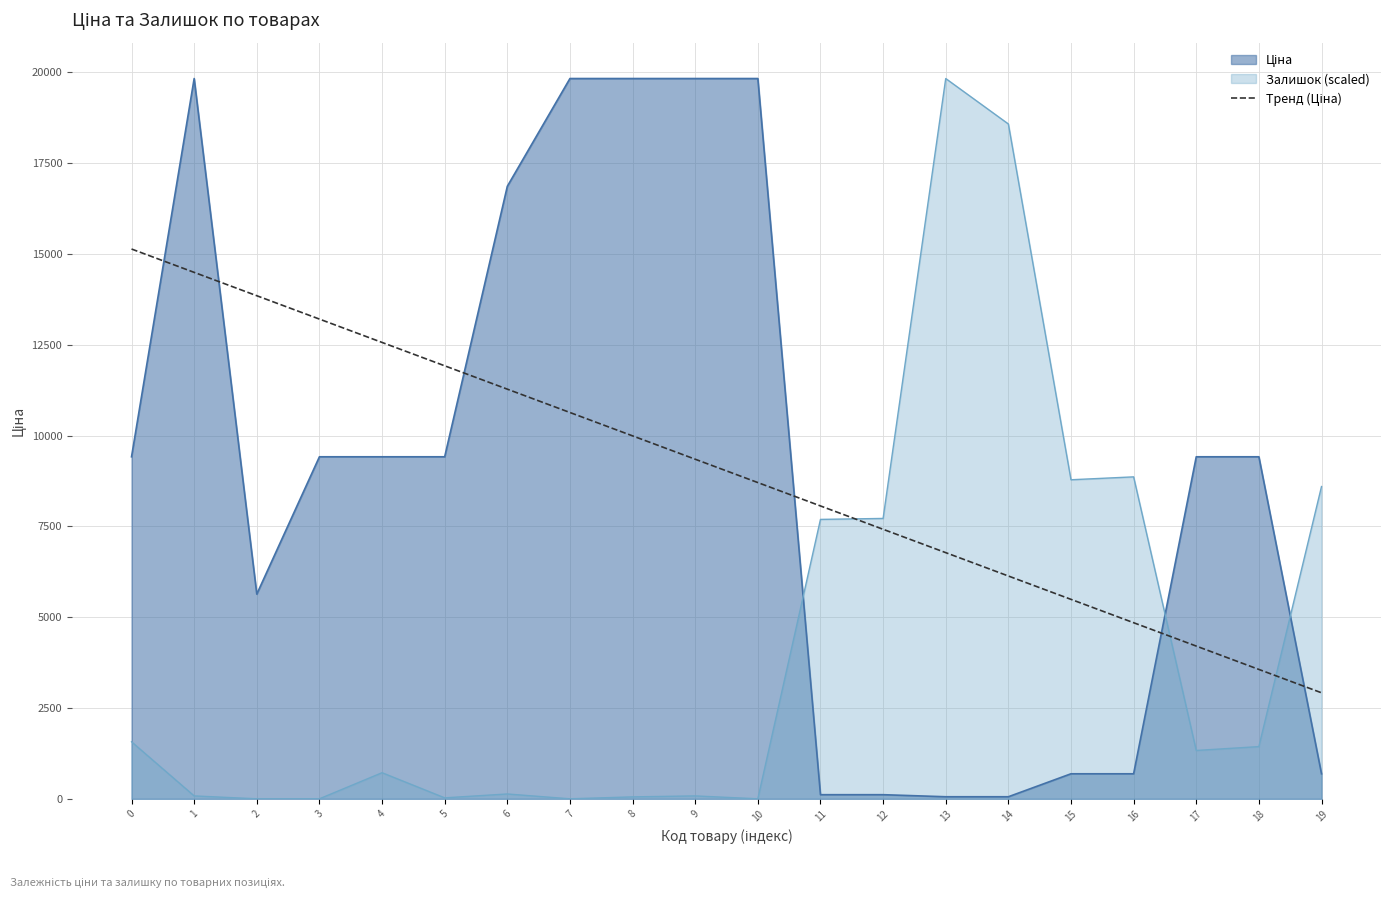

What is the greatest value displayed?

19831.1